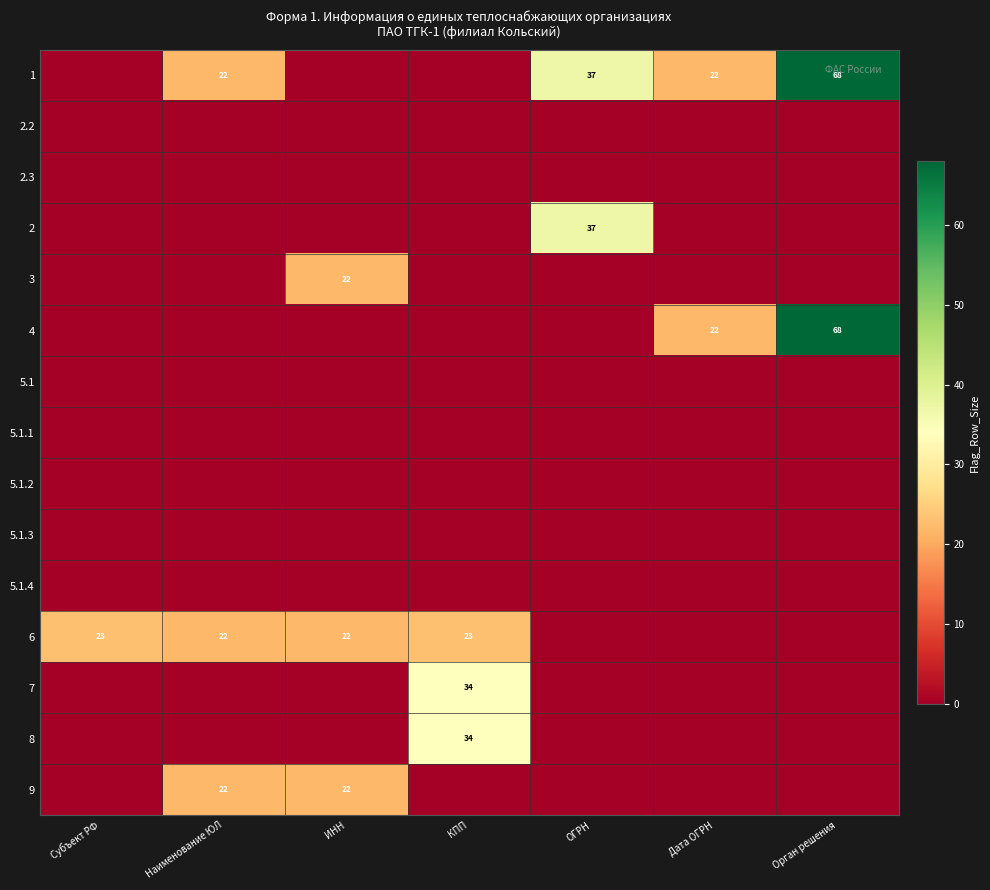

What is the average value of the 4 series?

13